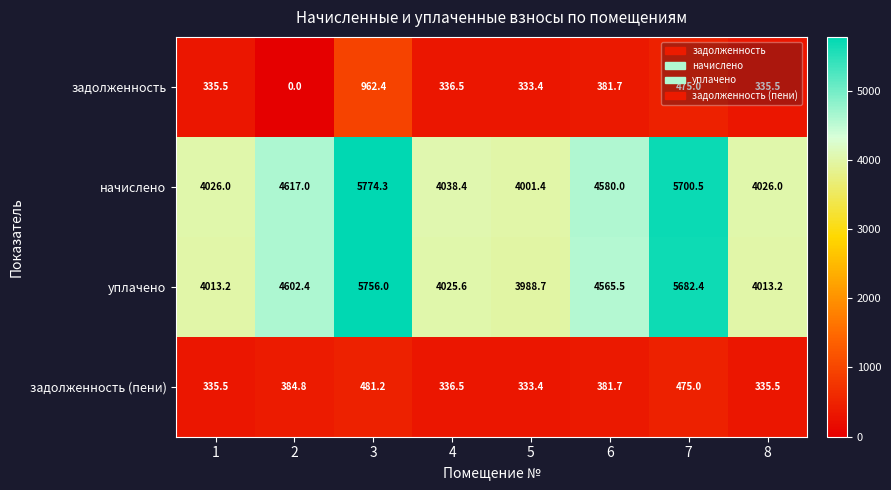

Which series has the largest total across all categories?

начислено